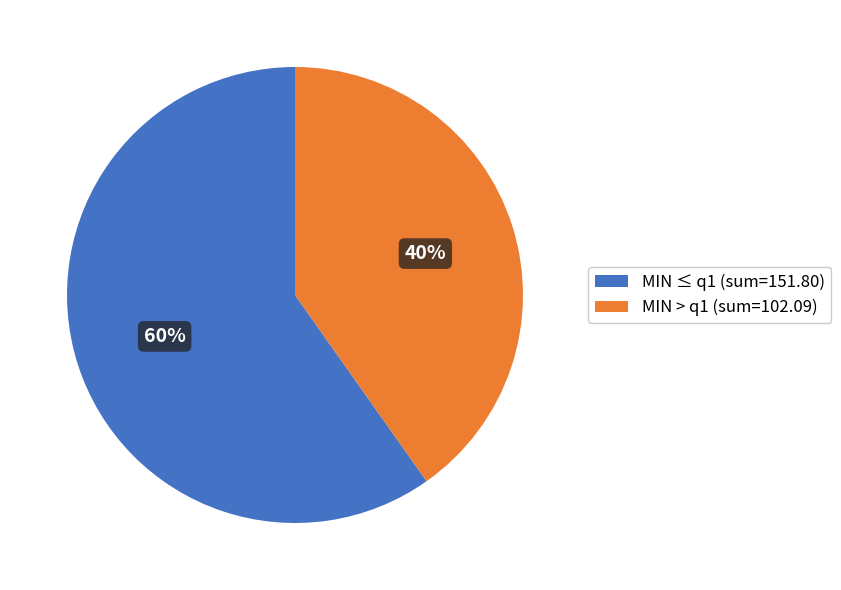

To the nearest percent, what is the average slice percentage?

50%